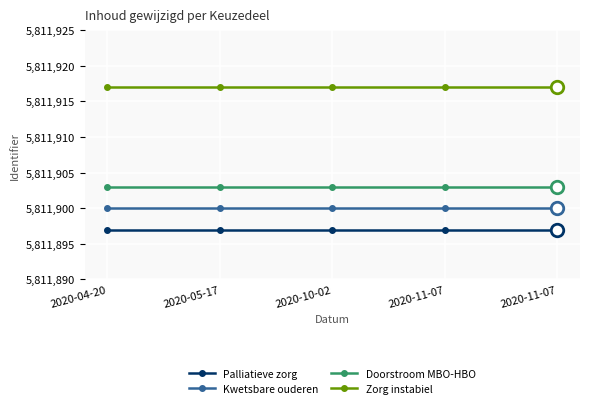

The Palliatieve zorg series shows 5811897 at 2020-11-07. True or false?

True